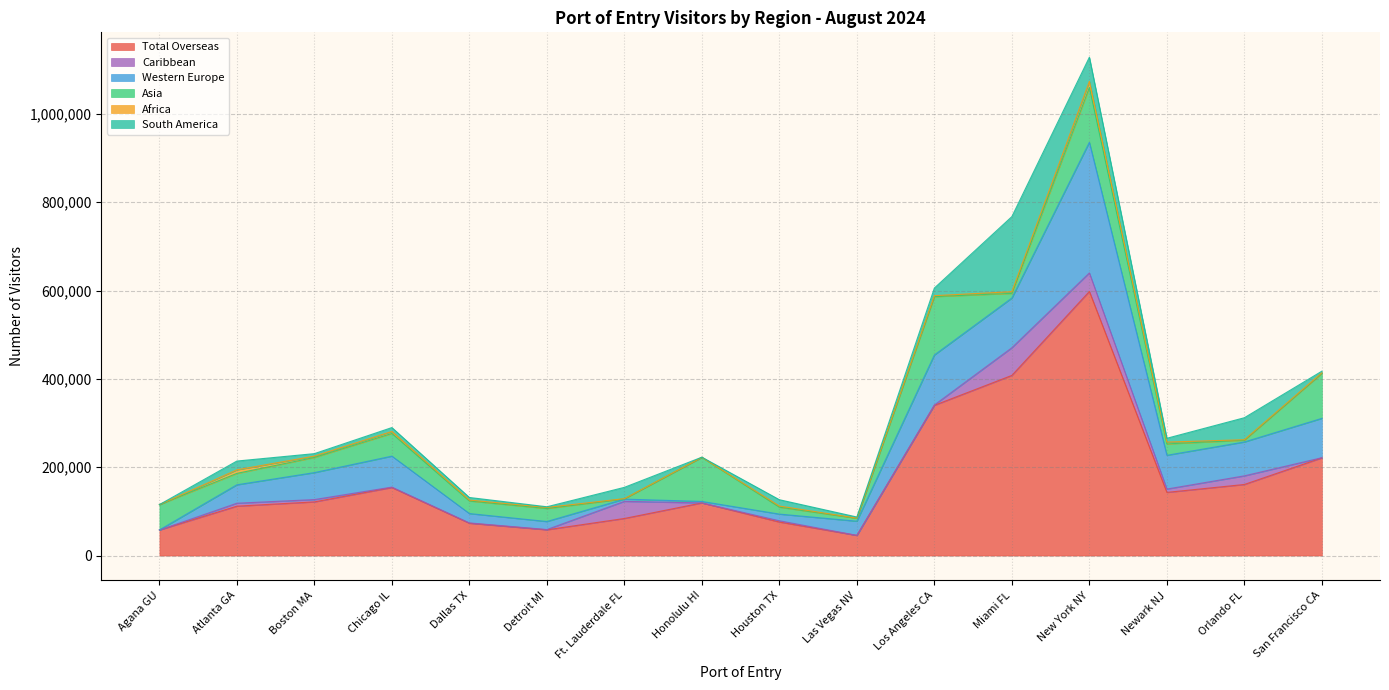

List the labels in order of Caribbean value, smallest first.

Agana GU, Honolulu HI, Las Vegas NV, San Francisco CA, Detroit MI, Los Angeles CA, Dallas TX, Chicago IL, Houston TX, Boston MA, Atlanta GA, Newark NJ, Orlando FL, Ft. Lauderdale FL, New York NY, Miami FL